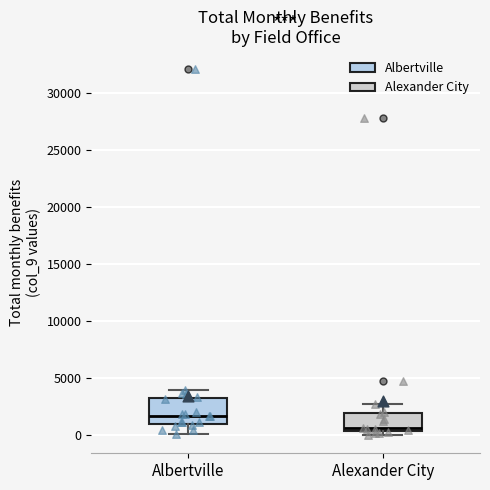

Reading left to right, transcribe this box plot: for each box, give where its median line is, the range the box spans, and where its two whiskers end, as read against the y-axis. The values are not printed on the chart, so give them approximately, as read against the axis.

Albertville: median 1500, box 1000 to 3500, whiskers 0 to 4000
Alexander City: median 500 (just above the box's lower edge), box 500 to 2000, whiskers 0 to 3000